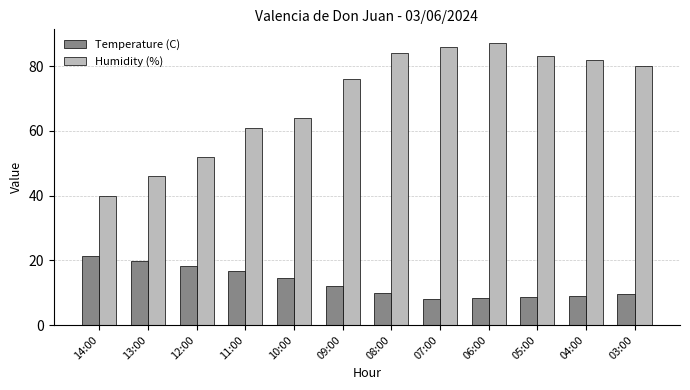

What are all the series names shown in the legend?

Temperature (C), Humidity (%)